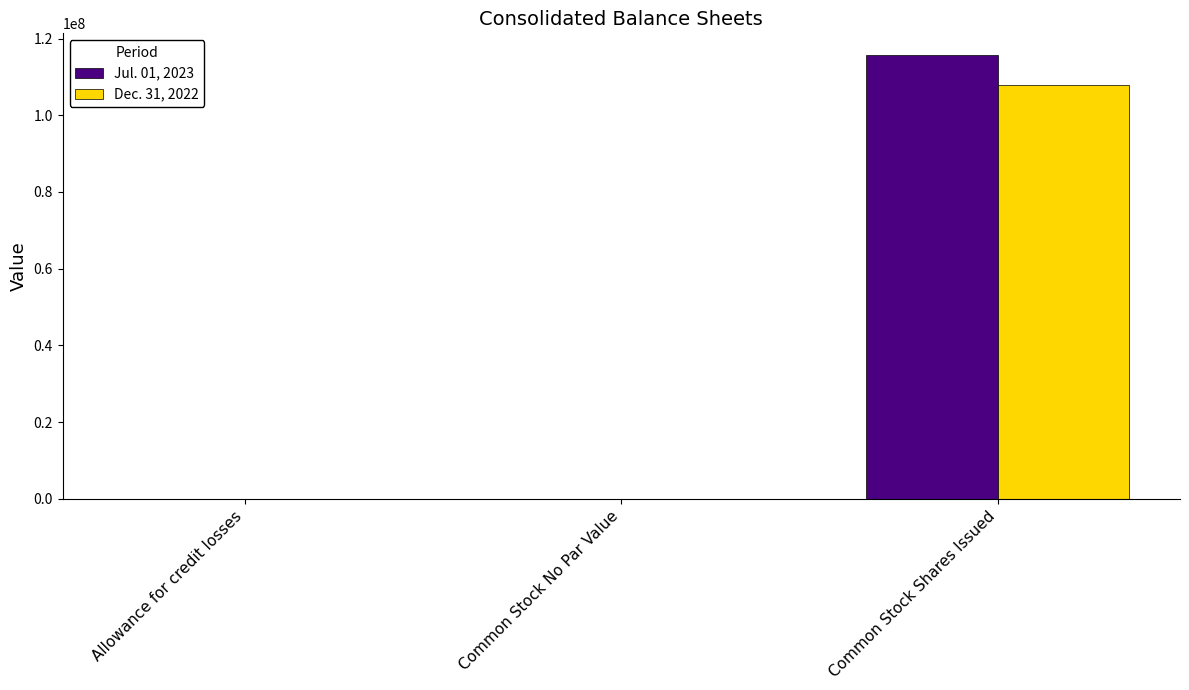

What is the maximum value for Jul. 01, 2023?

115579546